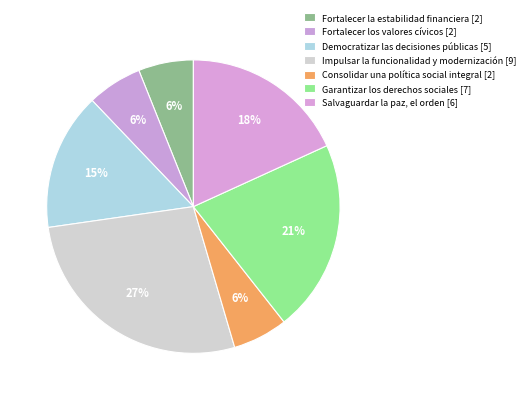

Count the number of slices in the pie.

7